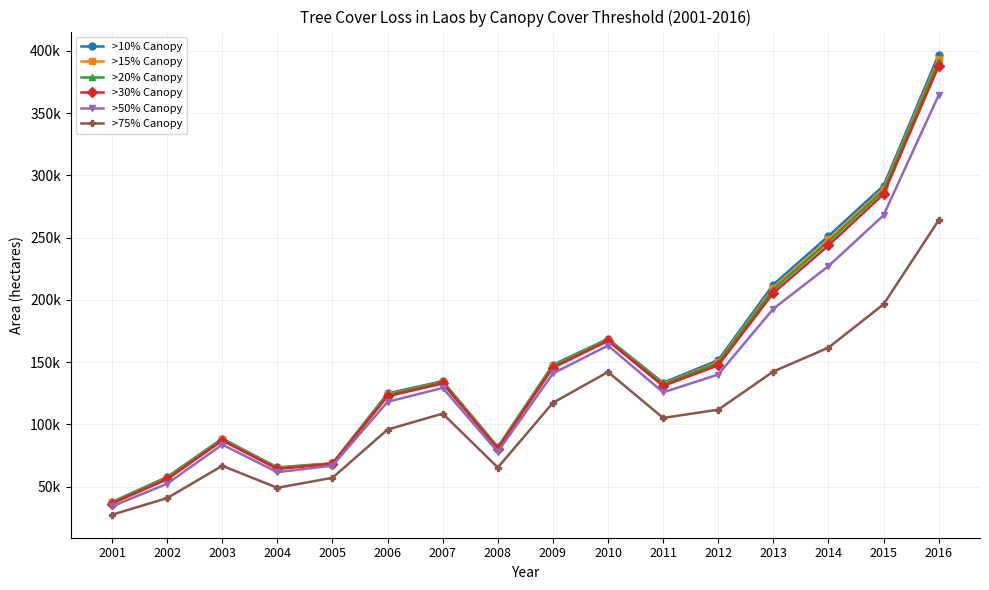

Is this an area chart (filled region under the line)?

No